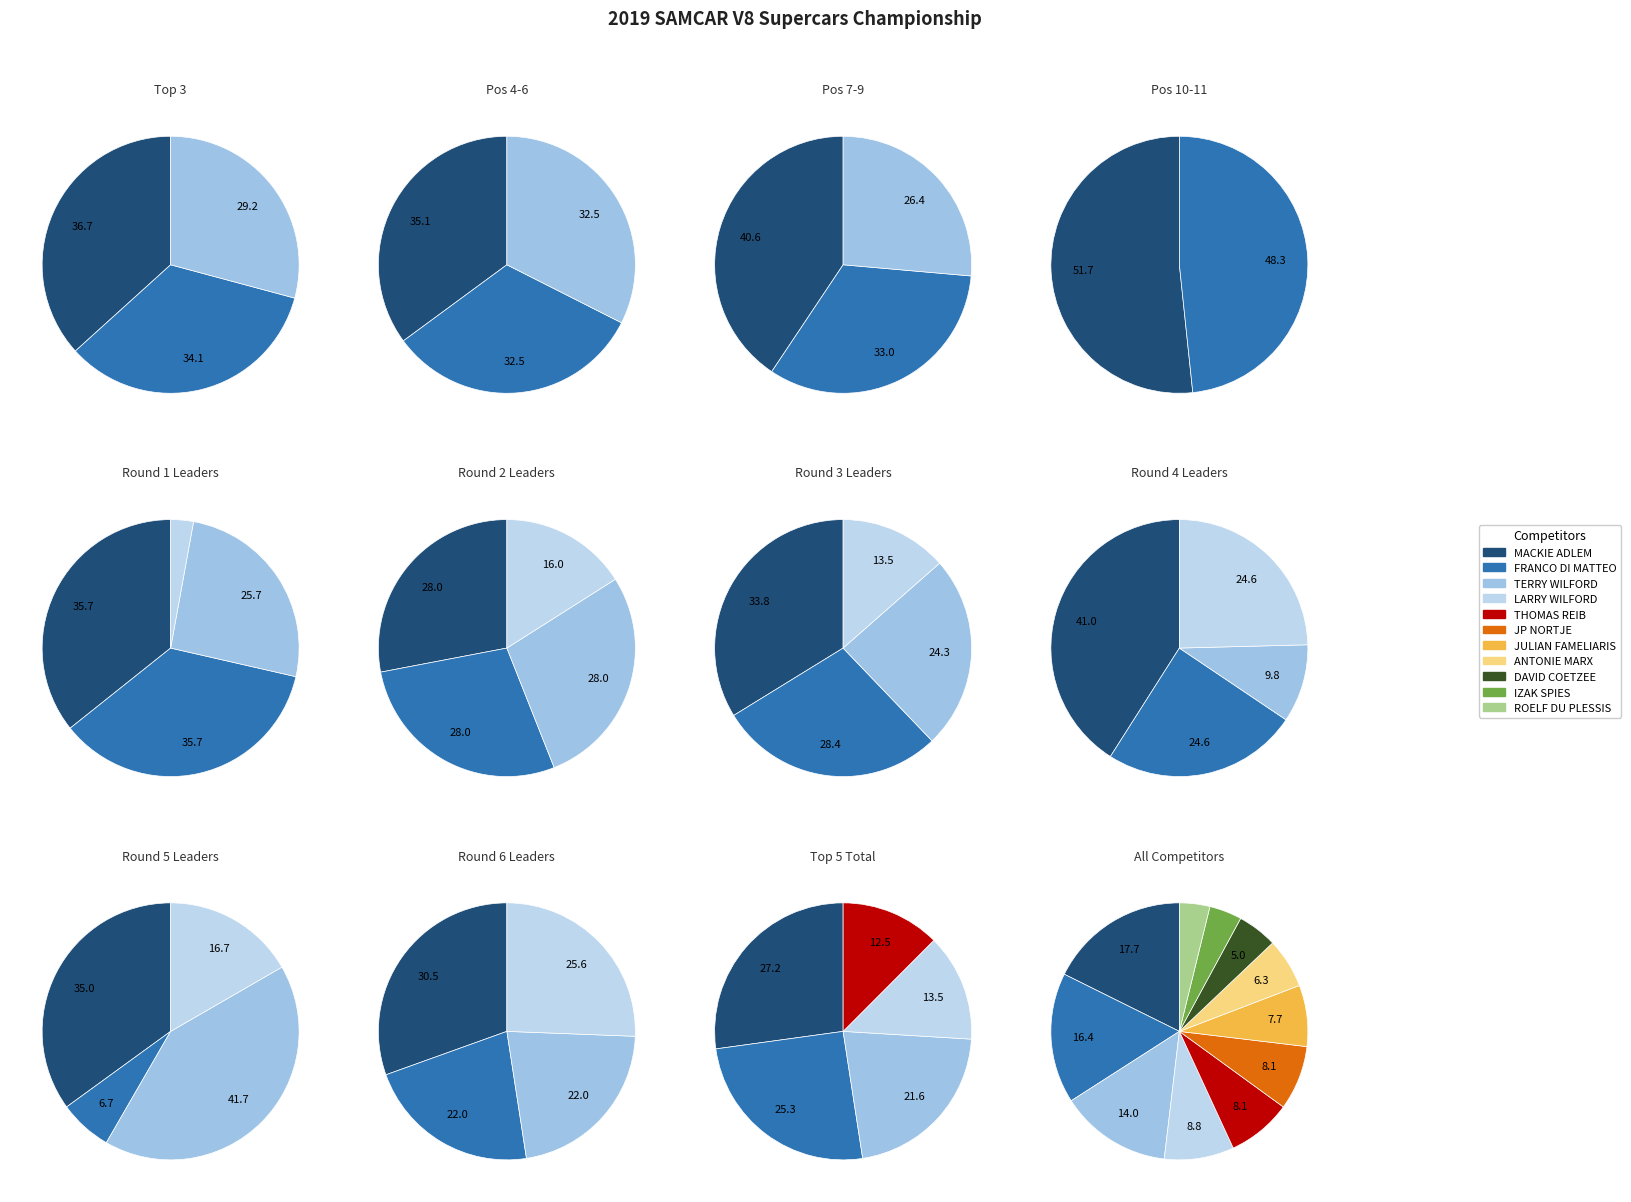

Does any single category account for the majority?

No